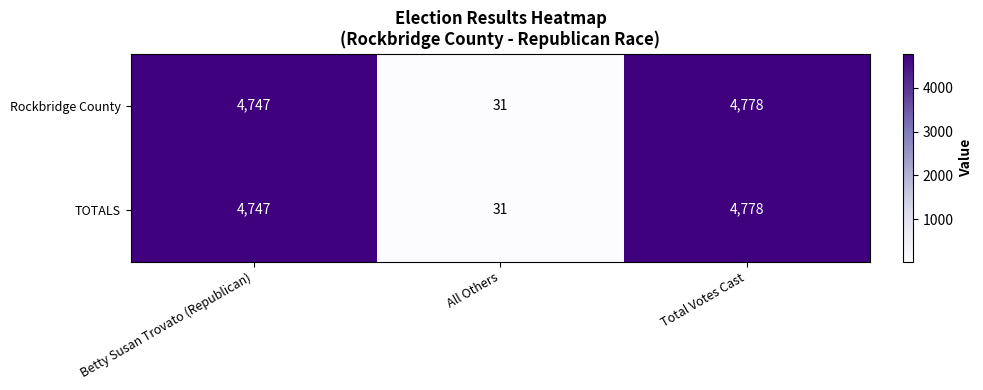

What is the difference between the Rockbridge County values at Total Votes Cast and All Others?

4747